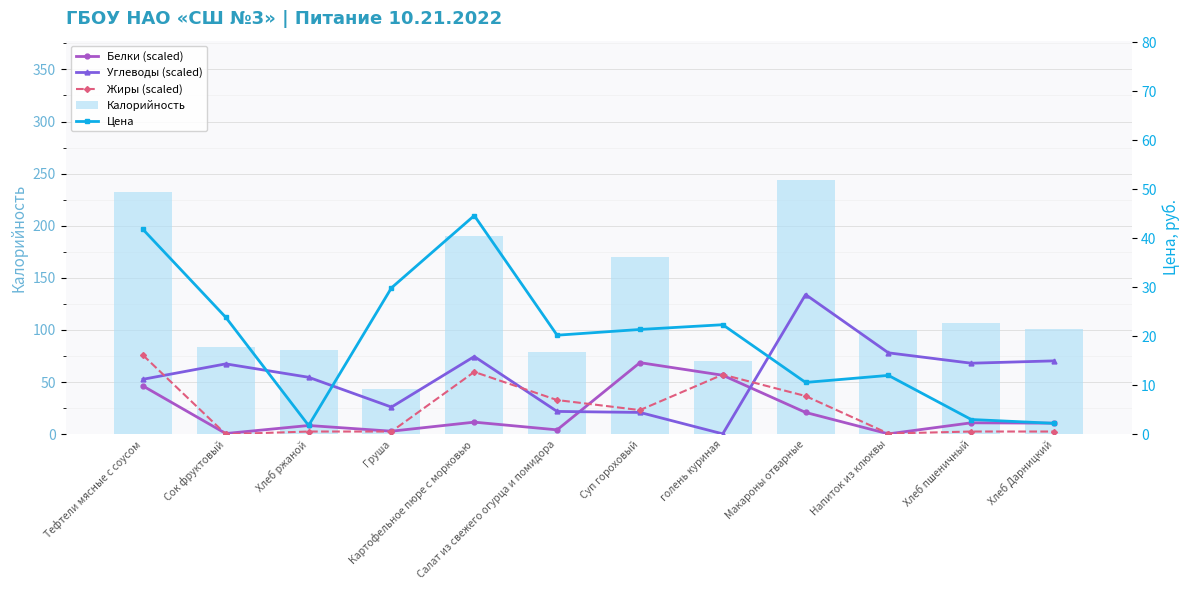

Rank the series by their maximum value, from highest to lowest.

Калорийность, Углеводы (scaled), Жиры (scaled), Белки (scaled), Цена